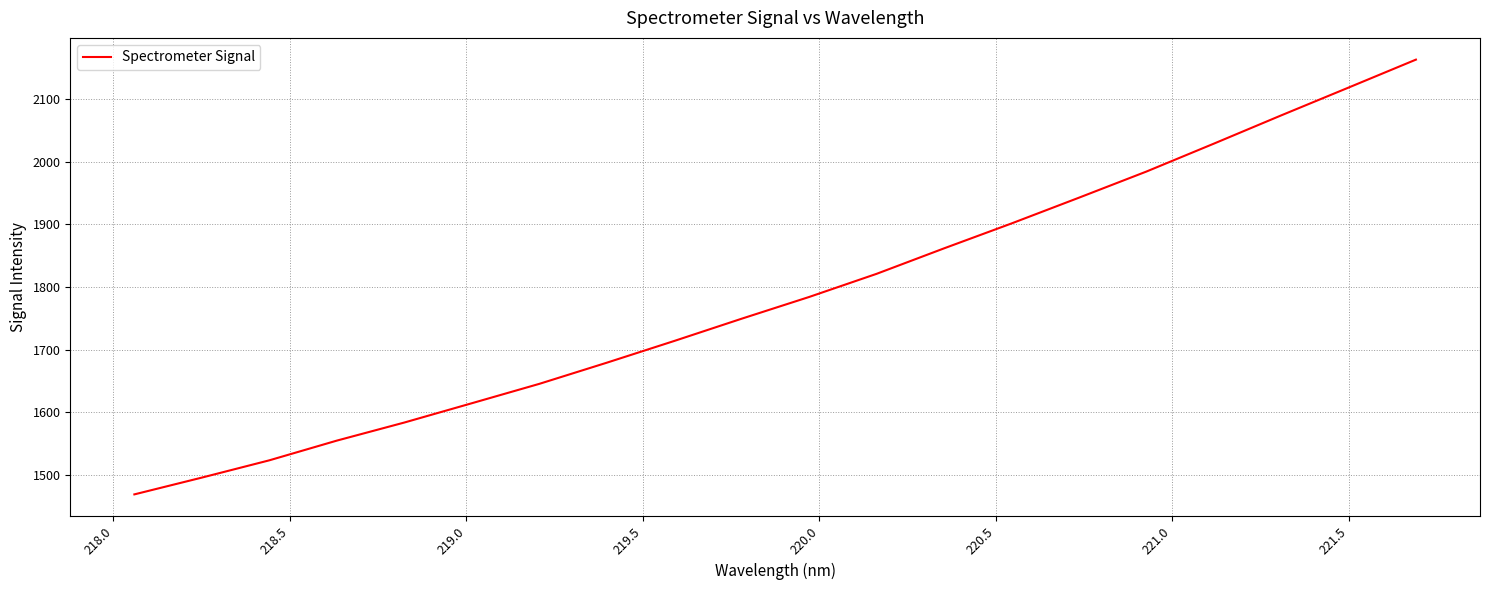

What is the maximum value shown in the chart?

2163.3